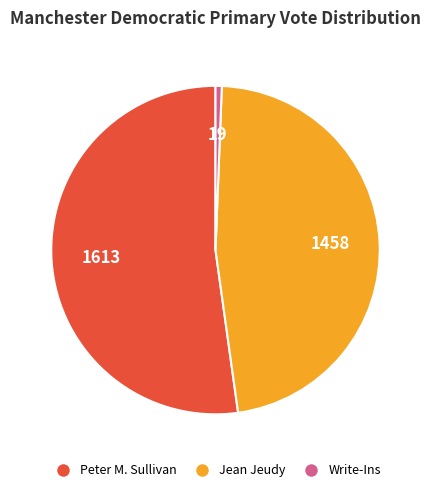

Between Peter M. Sullivan and Write-Ins, which is larger?

Peter M. Sullivan